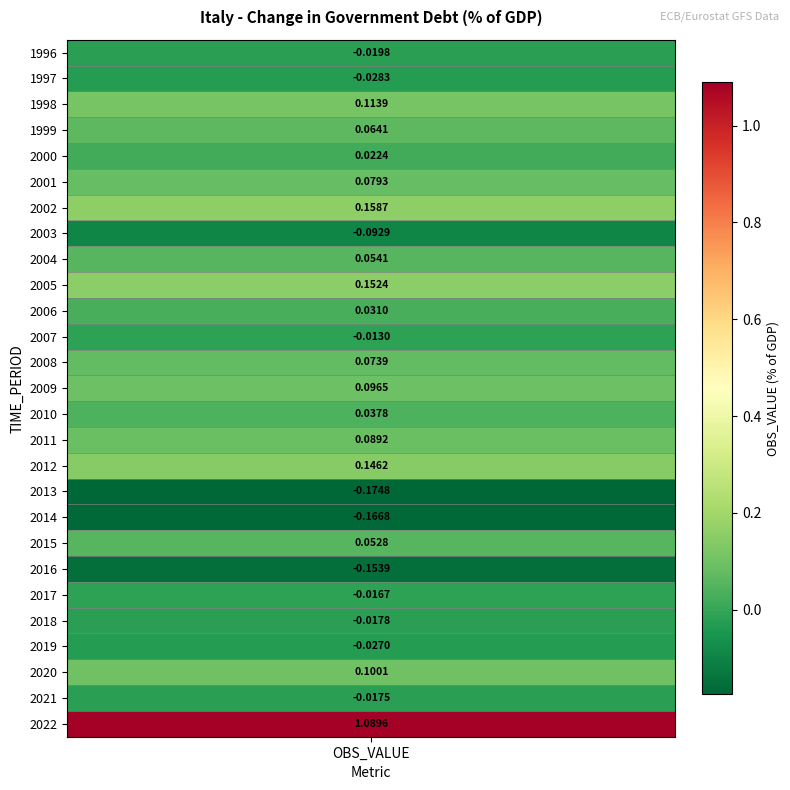

List the labels in order of value, smallest first.

2013, 2014, 2016, 2003, 1997, 2019, 1996, 2018, 2021, 2017, 2007, 2000, 2006, 2010, 2015, 2004, 1999, 2008, 2001, 2011, 2009, 2020, 1998, 2012, 2005, 2002, 2022